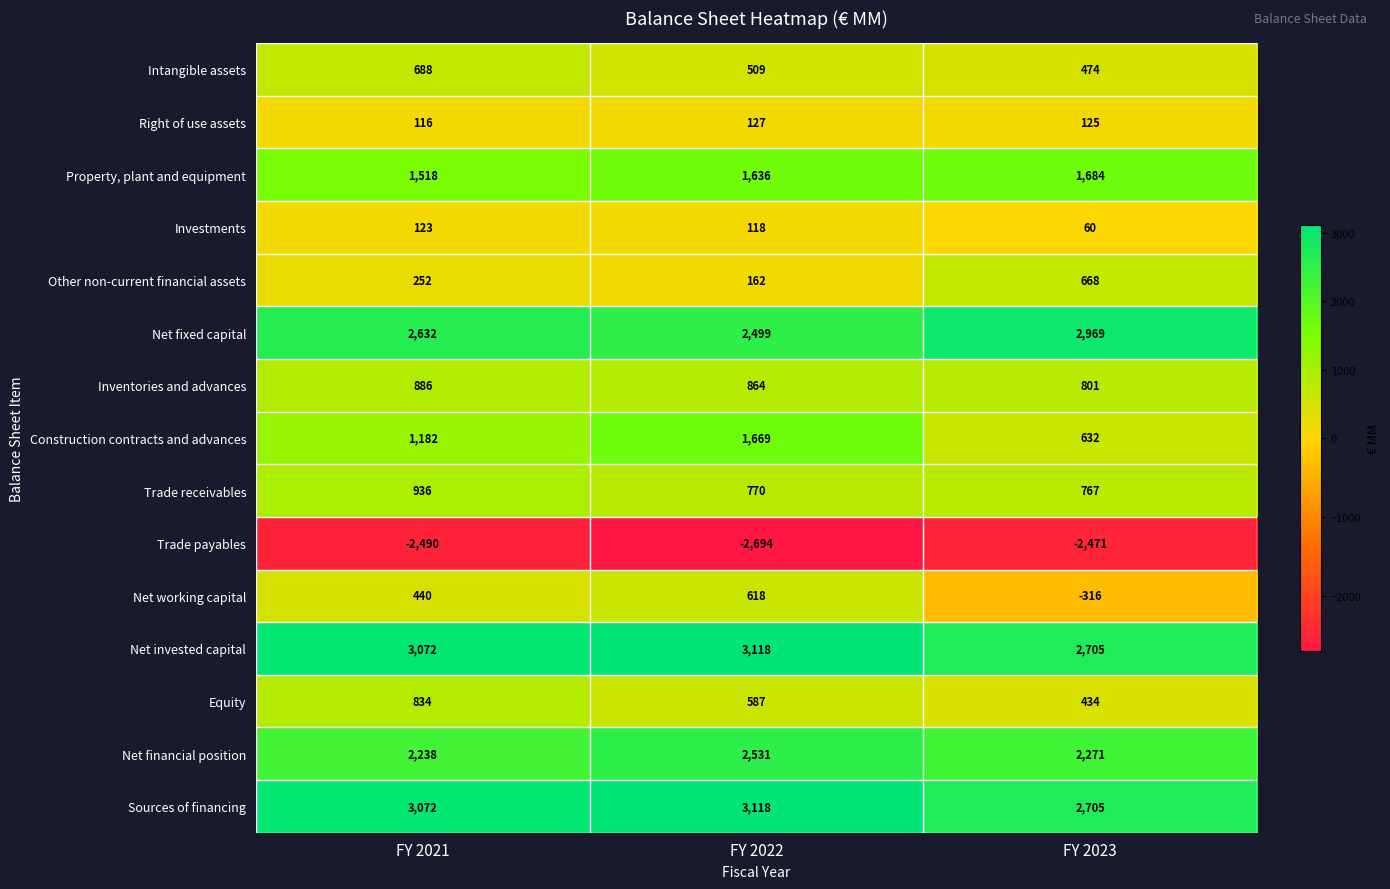

Which label corresponds to the smallest value in the chart?

FY 2022